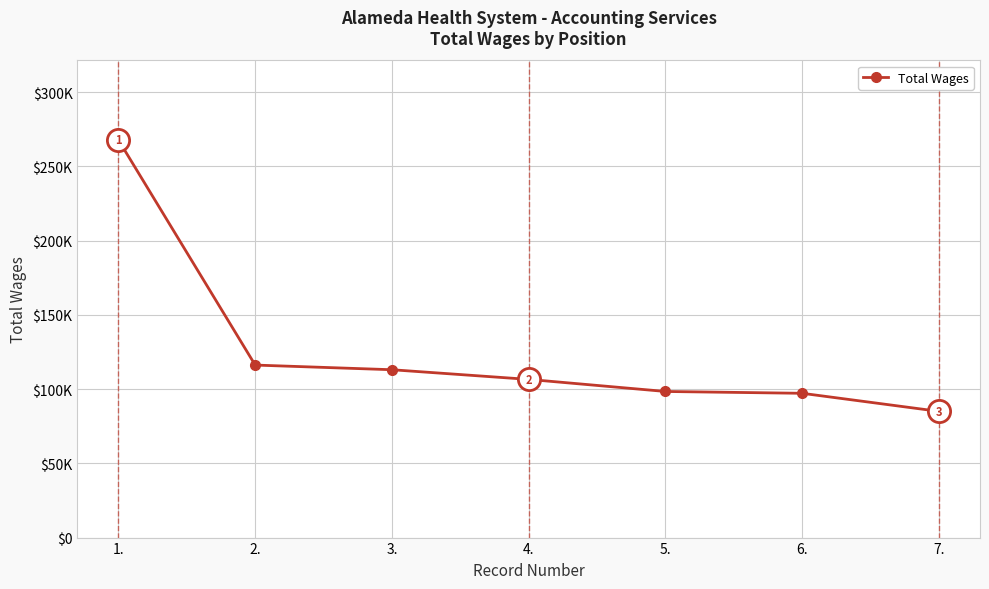

Does the chart have visible grid lines?

Yes